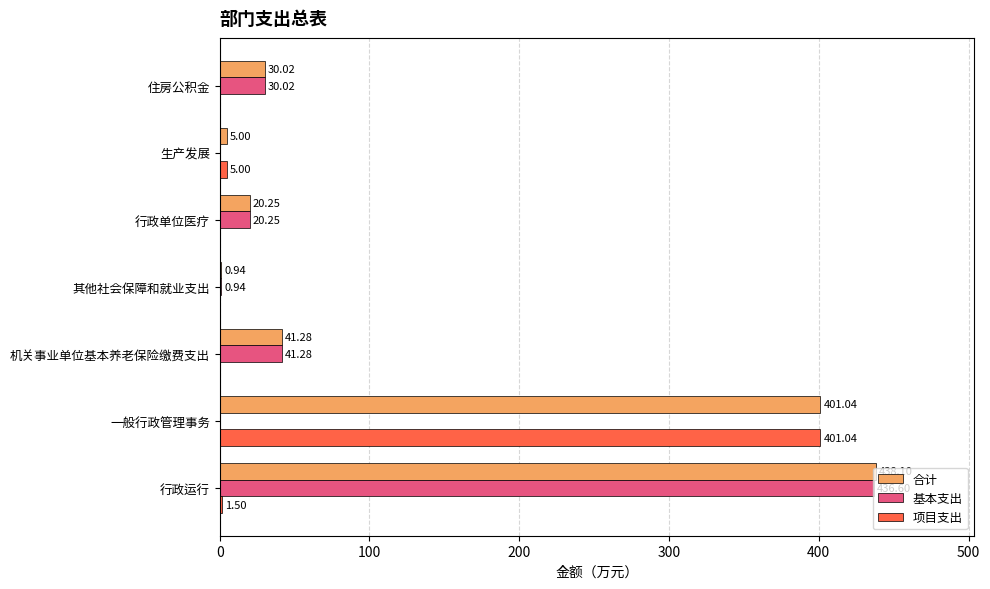

What is the sum of all 项目支出 values?

407.5